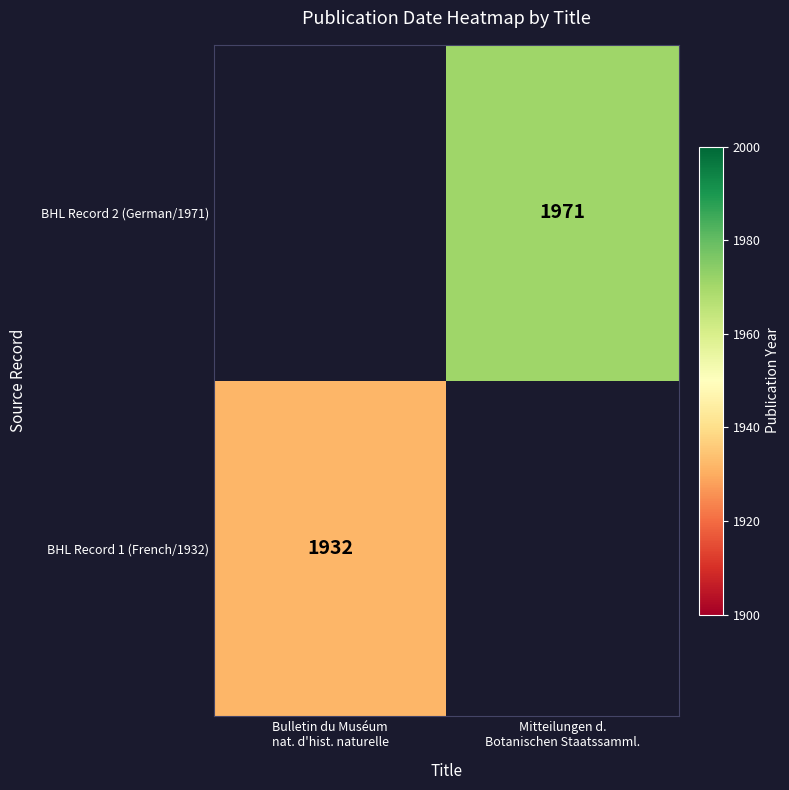

At how many categories does at least one series exceed 1395?

2